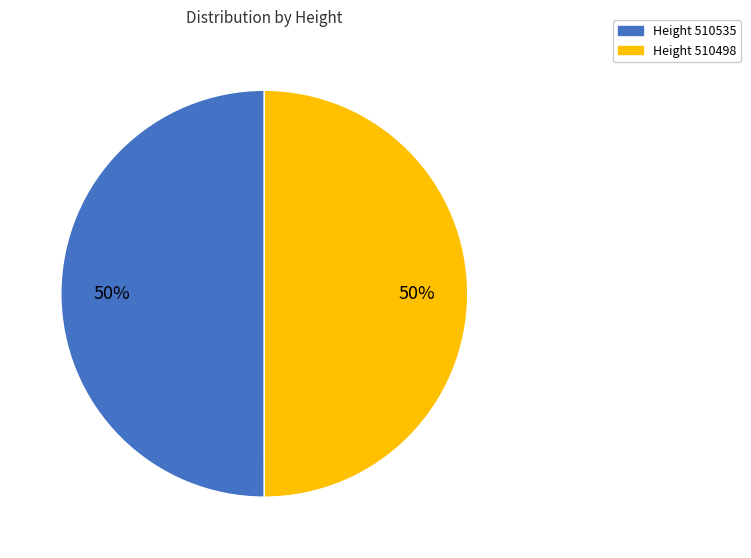

To the nearest percent, what is the average slice percentage?

50%